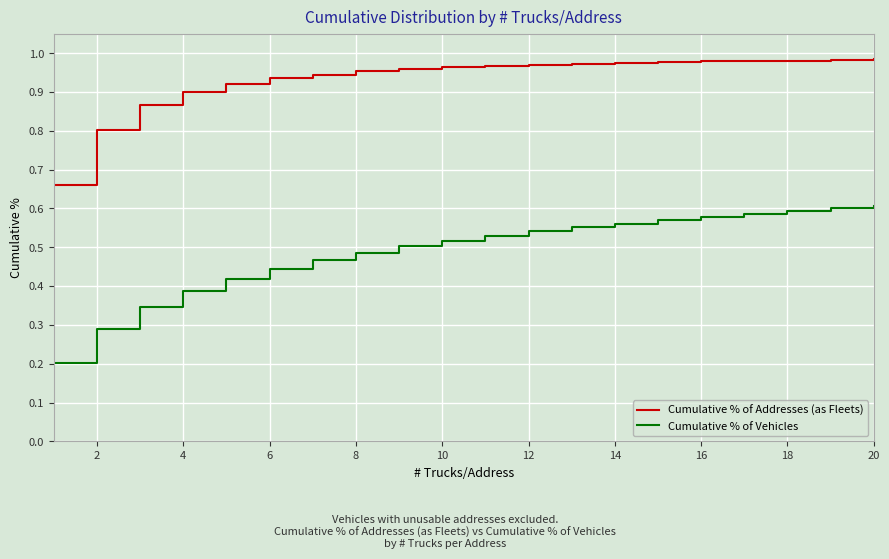

List the series in order of their peak value, lowest first.

Cumulative % of Vehicles, Cumulative % of Addresses (as Fleets)